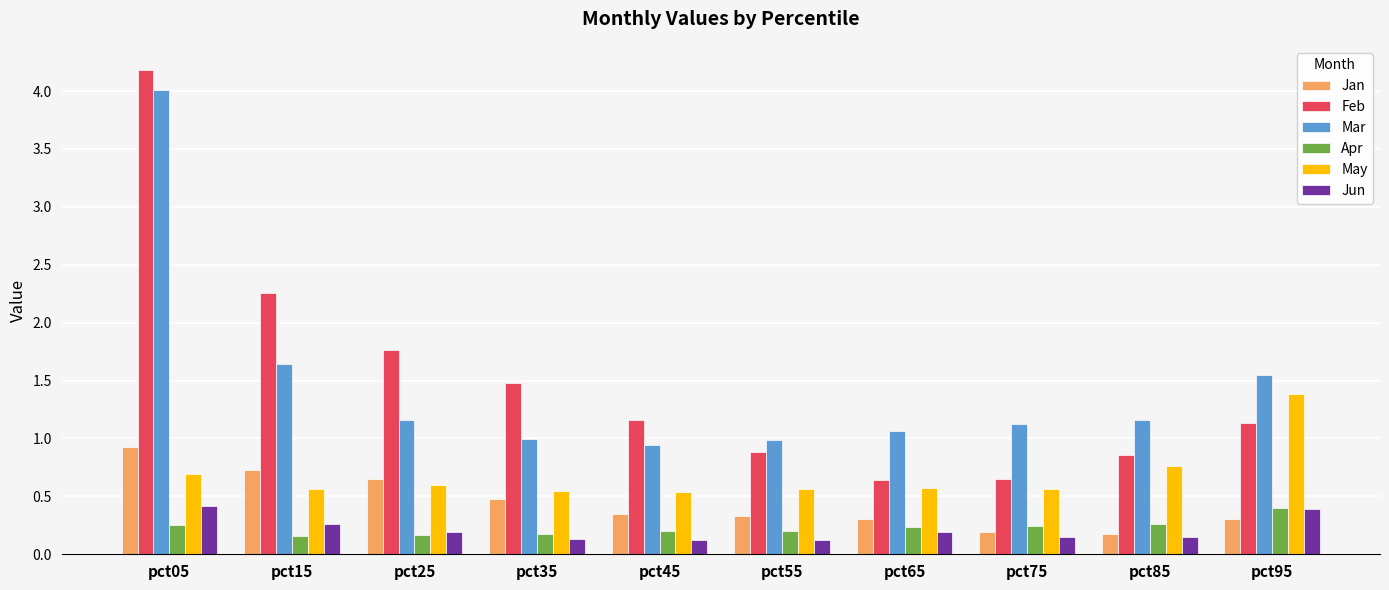

Is the value of Jan at pct55 greater than the value of Feb at pct05?

No